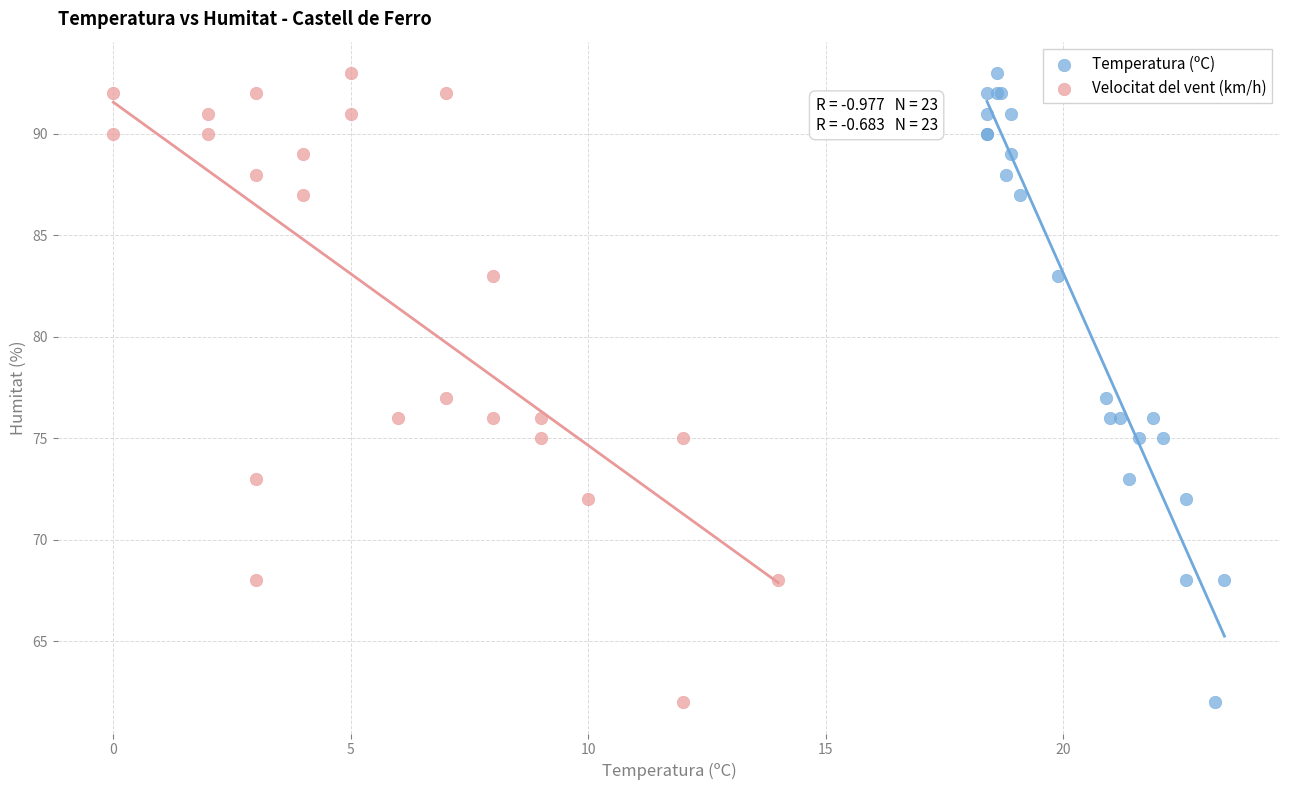

What are all the series names shown in the legend?

Temperatura (ºC), Velocitat del vent (km/h)